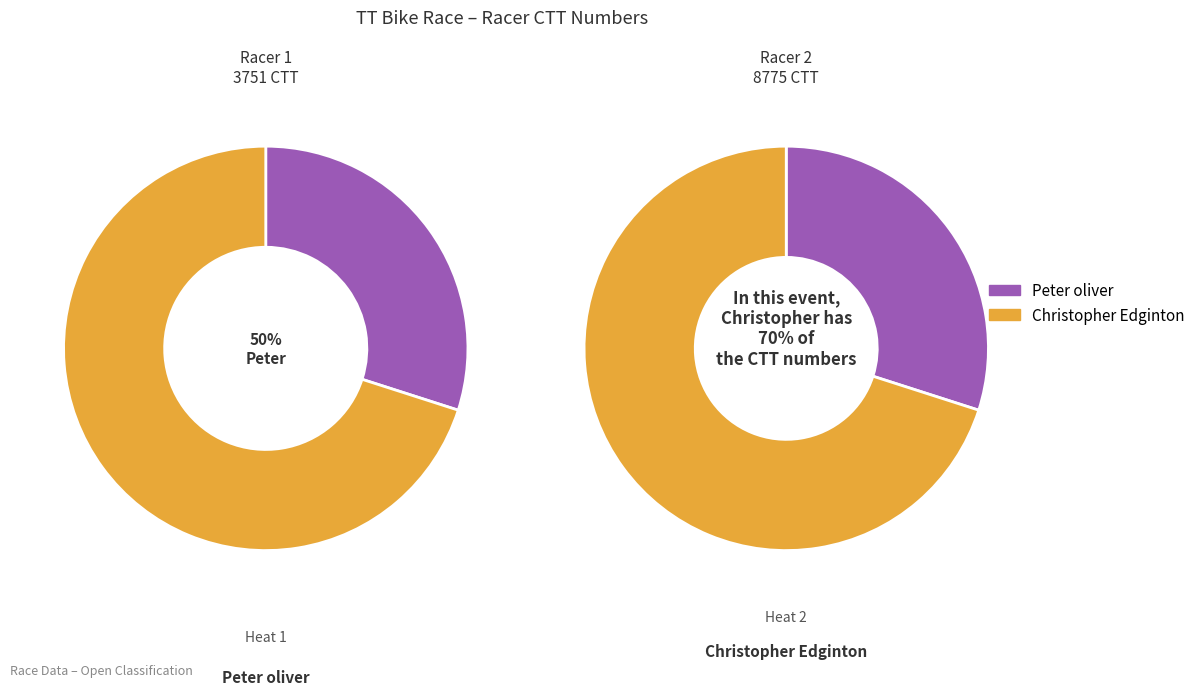

What is the smallest slice in the pie chart?

Peter oliver